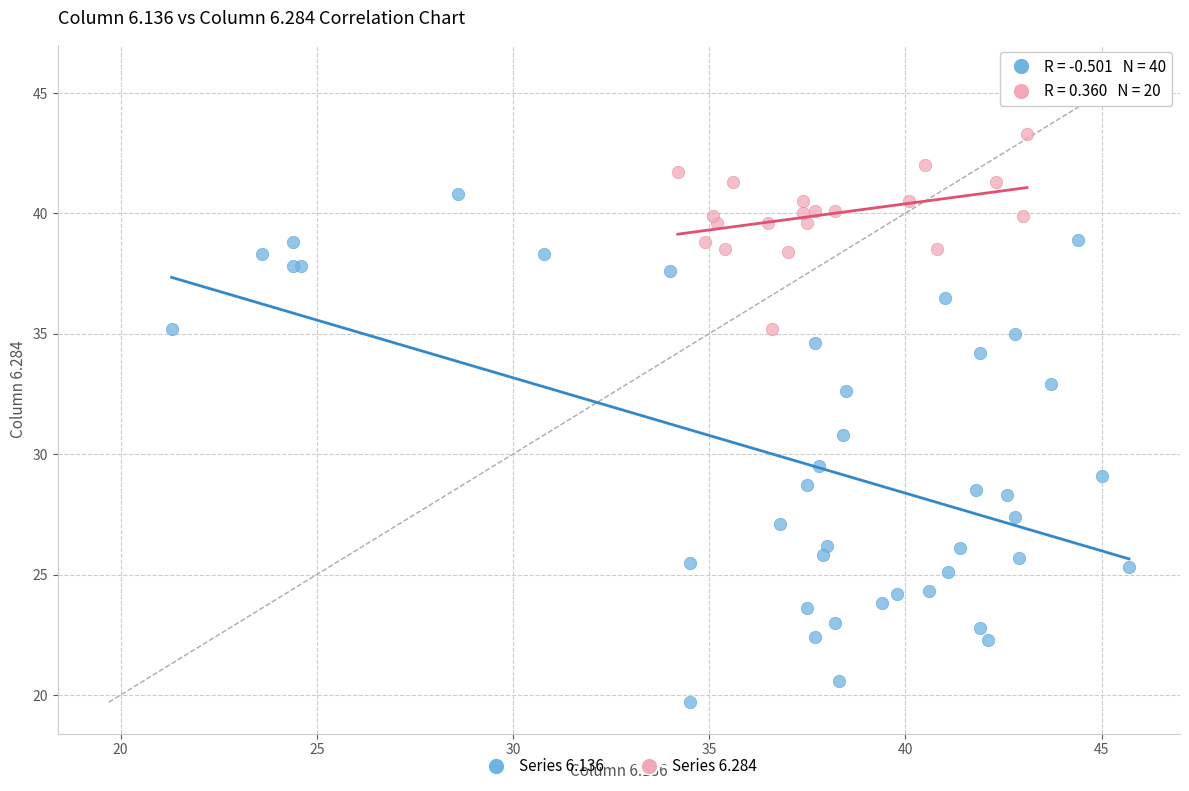

Which series contains the highest Y value?

Series 6.284